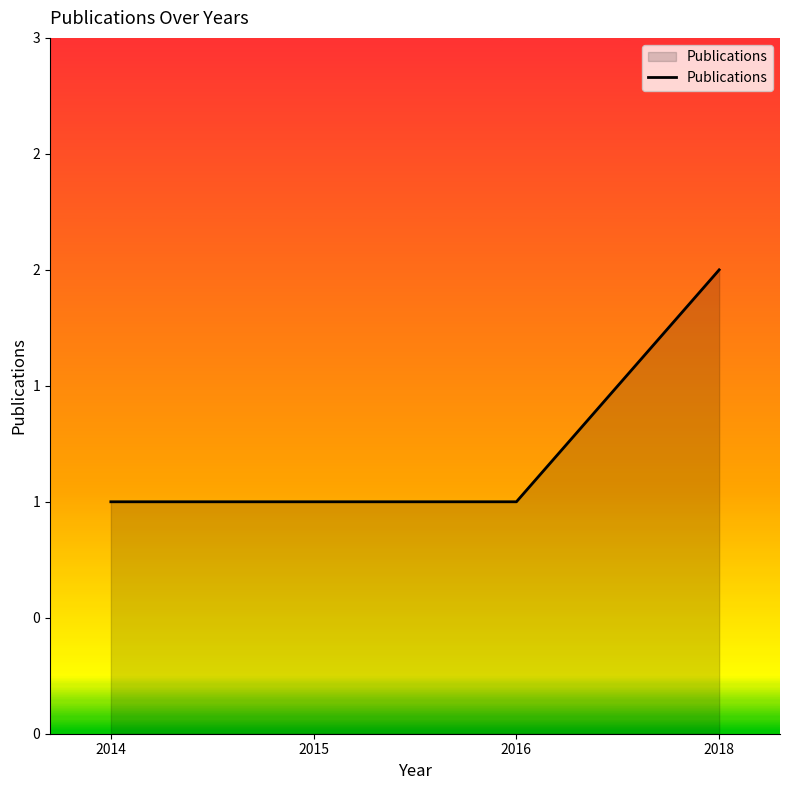

What is the greatest value displayed?

2